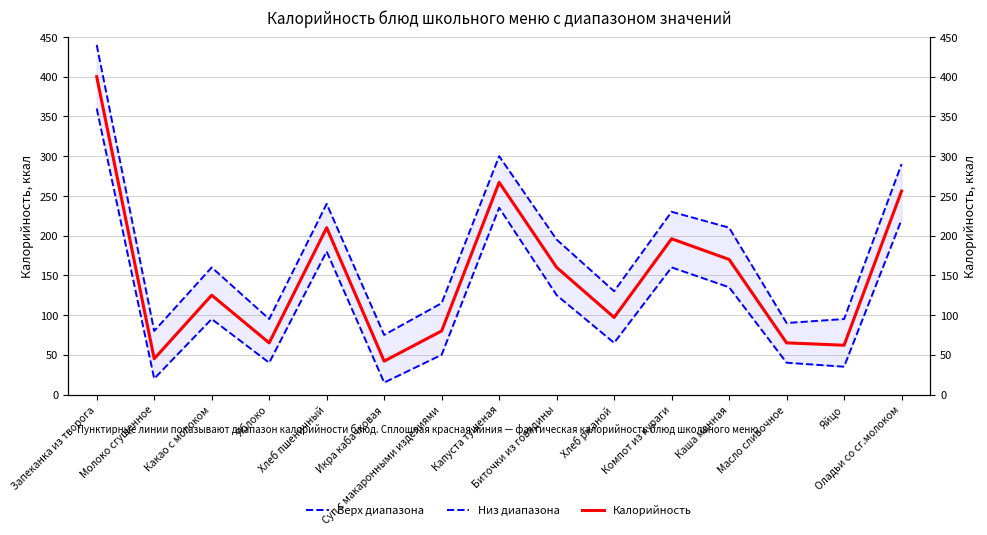

How many data points in Верх диапазона are above 160?

7